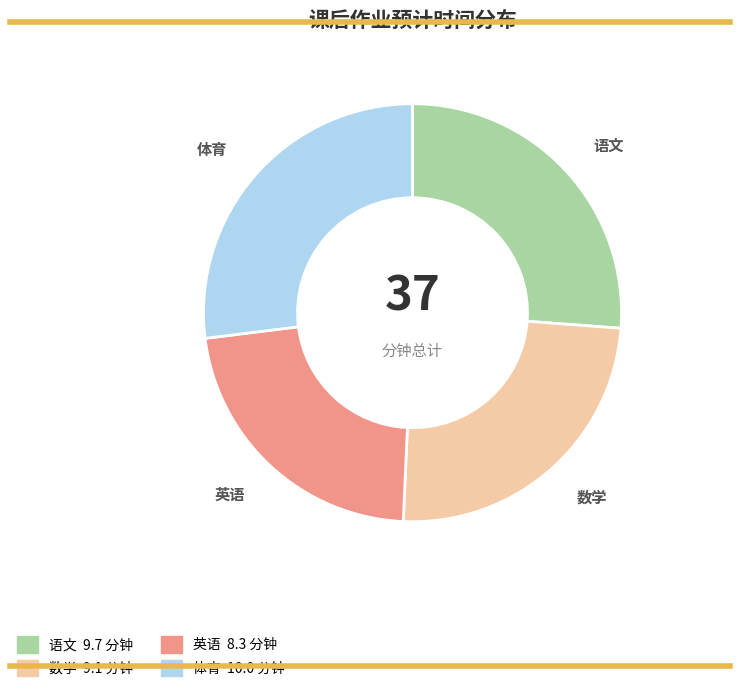

Does any single category account for the majority?

No